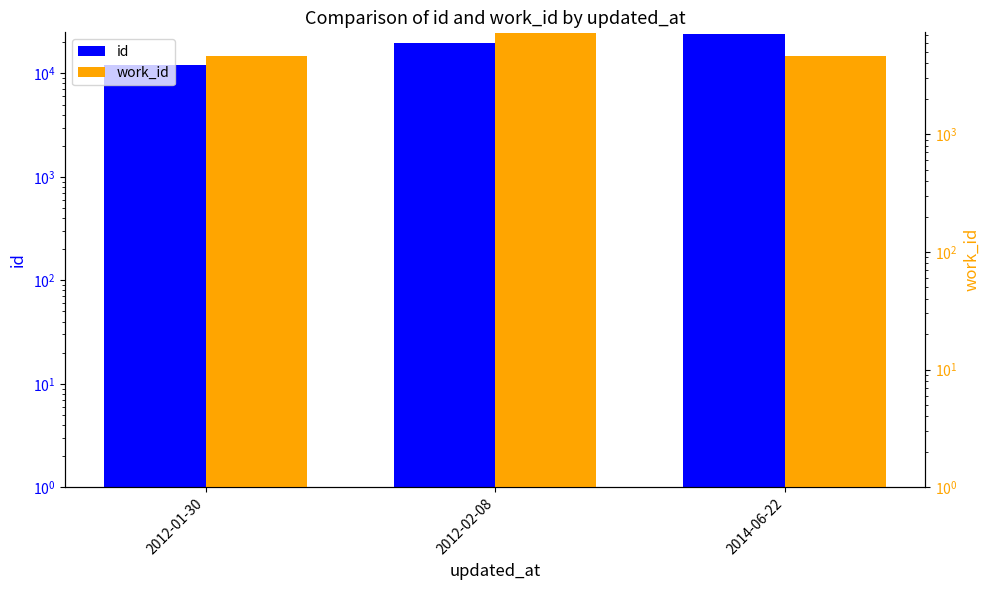

What position from the left is 2012-01-30?

1